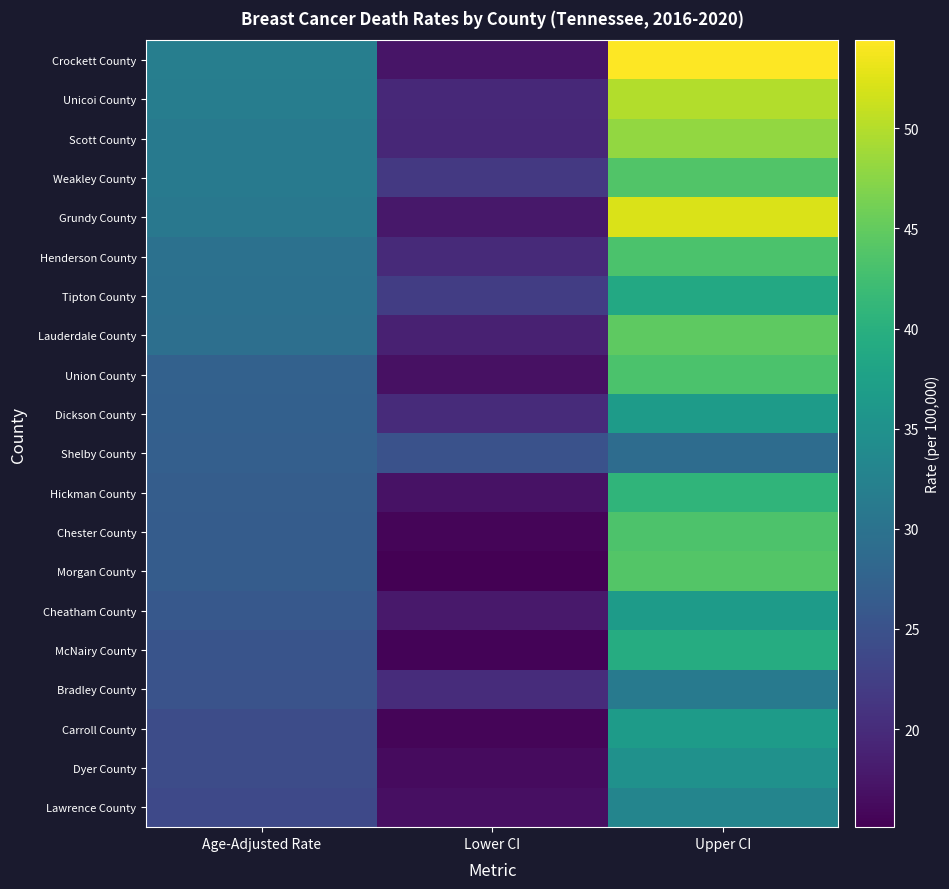

Which has a higher value, Lower CI or Age-Adjusted Rate?

Age-Adjusted Rate